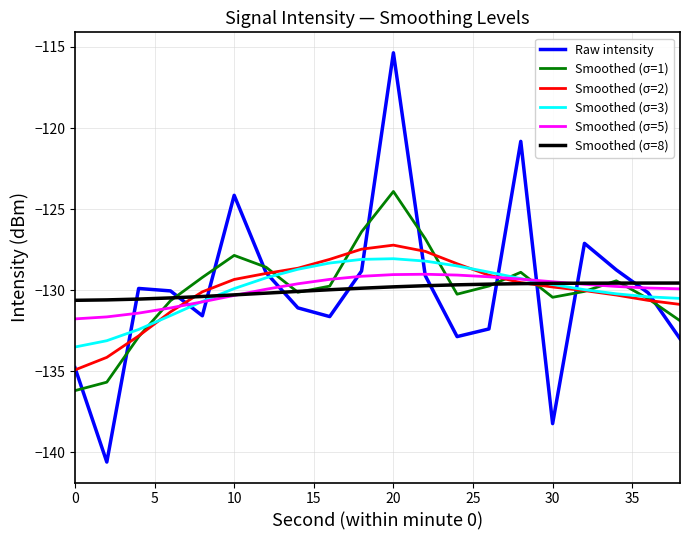

Which series ends up on top after the final intersection of Smoothed (σ=5) and Smoothed (σ=2)?

Smoothed (σ=5)